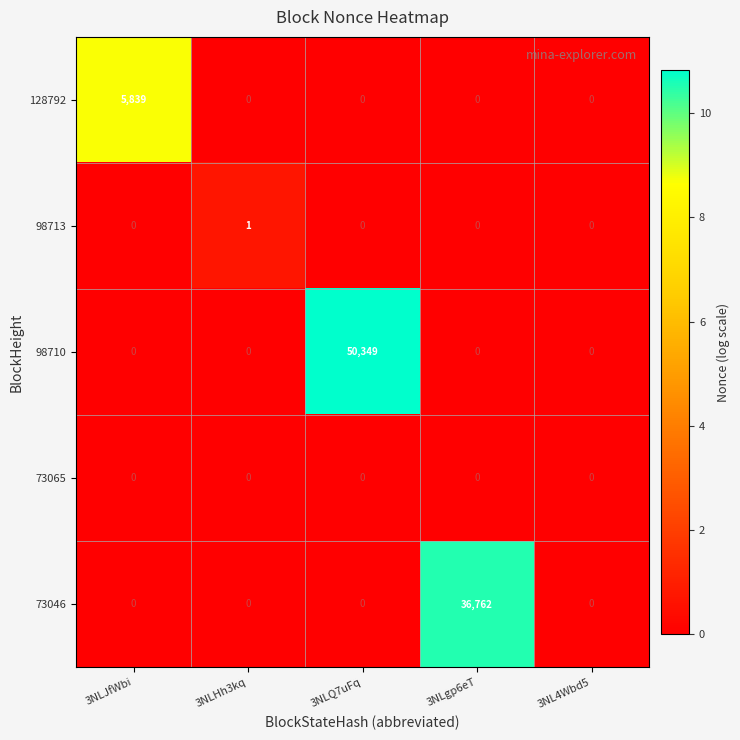

What is the highest value of the 128792 series?

5839